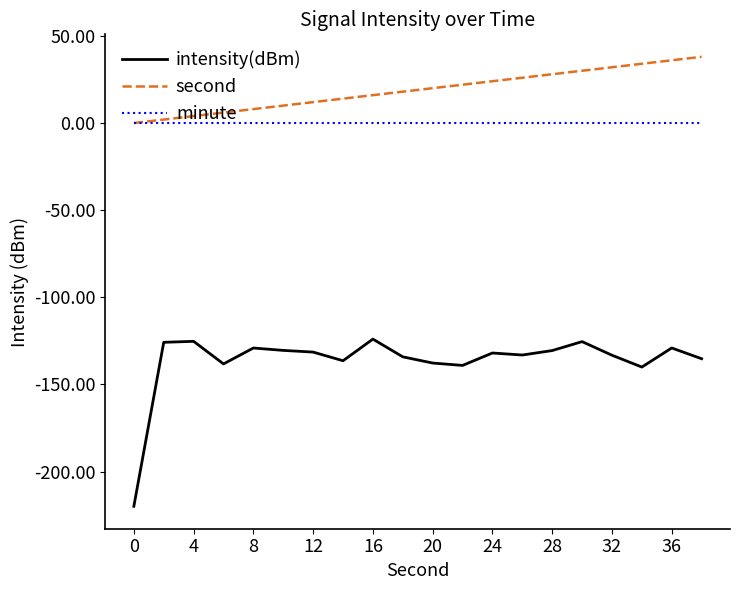

Rank the series by their maximum value, from highest to lowest.

second, minute, intensity(dBm)